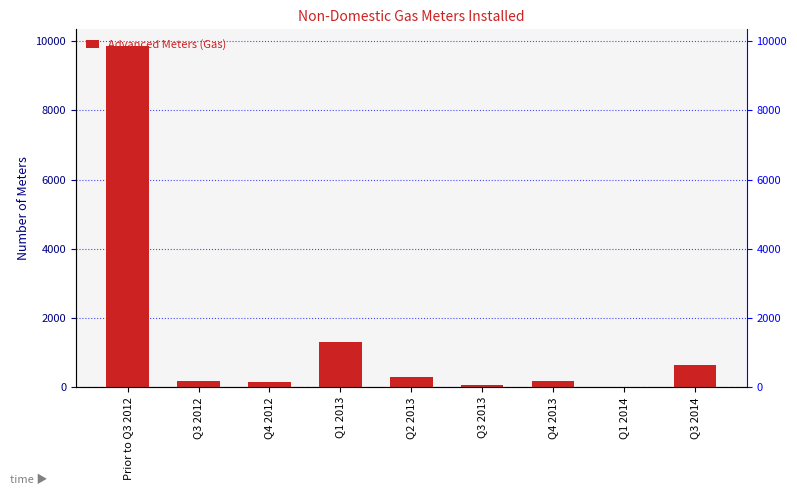

Count the number of data series in this chart.

1